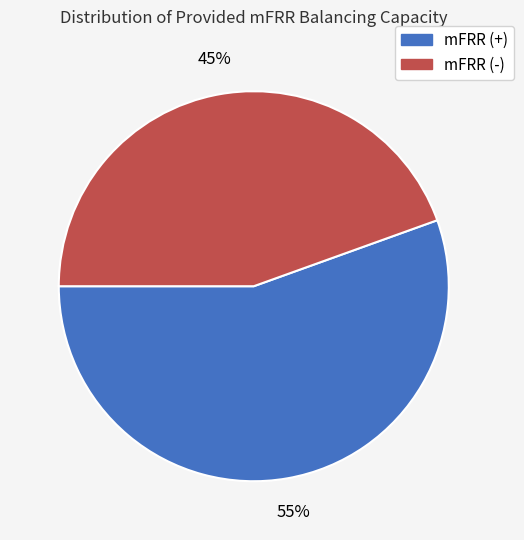

Which category has the smallest portion of the pie?

mFRR (-)